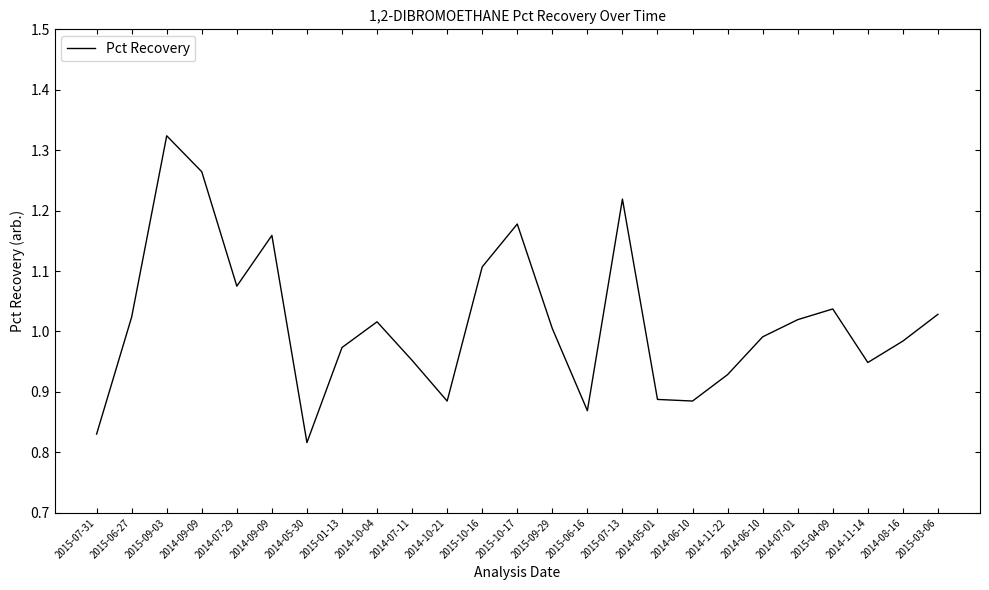

List the labels in order of value, largest first.

2015-09-03, 2014-09-09, 2015-07-13, 2015-10-17, 2014-09-09, 2015-10-16, 2014-07-29, 2015-04-09, 2015-03-06, 2015-06-27, 2014-07-01, 2014-10-04, 2015-09-29, 2014-06-10, 2014-08-16, 2015-01-13, 2014-07-11, 2014-11-14, 2014-11-22, 2014-05-01, 2014-06-10, 2014-10-21, 2015-06-16, 2015-07-31, 2014-05-30